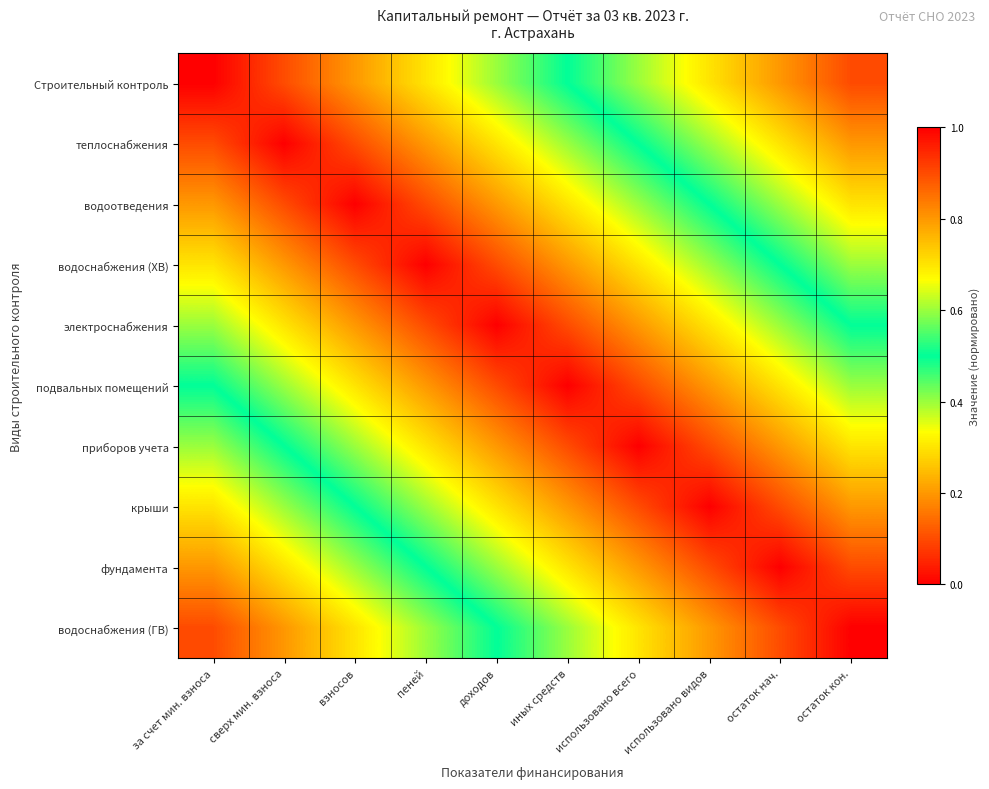

At использовано всего, list the series in order from largest to smallest.

Строительный контроль, теплоснабжения, водоотведения, водоснабжения (ГВ), водоснабжения (ХВ), фундамента, электроснабжения, подвальных помещений, крыши, приборов учета